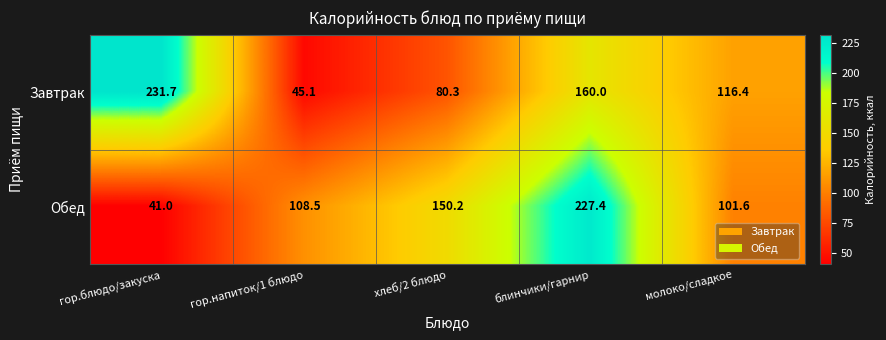

Reading left to right, what are all the values shown in this chart?

Завтрак: гор.блюдо/закуска=231.7	гор.напиток/1 блюдо=45.1	хлеб/2 блюдо=80.3	блинчики/гарнир=160.0	молоко/сладкое=116.4
Обед: гор.блюдо/закуска=41.0	гор.напиток/1 блюдо=108.5	хлеб/2 блюдо=150.2	блинчики/гарнир=227.4	молоко/сладкое=101.6